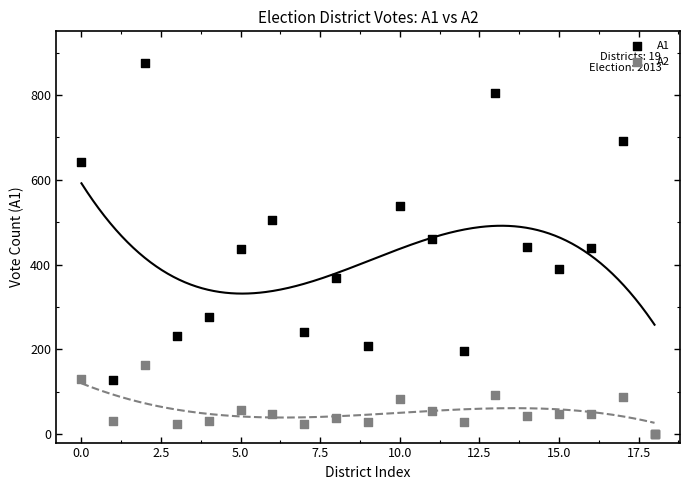

Which series contains the highest Y value?

A1